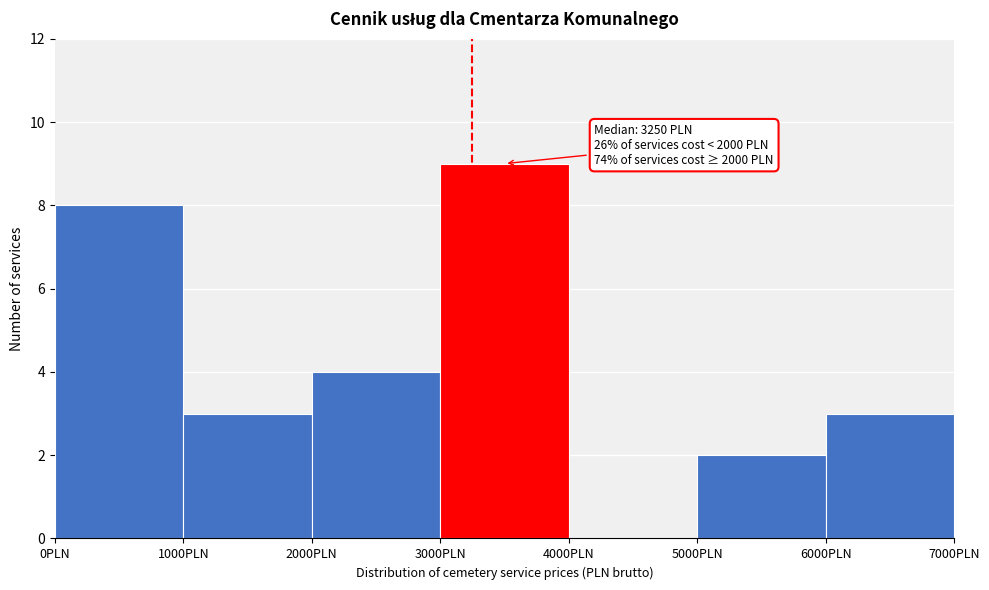

Over which range of the x-axis is the bar tallest?

3000 to 4000